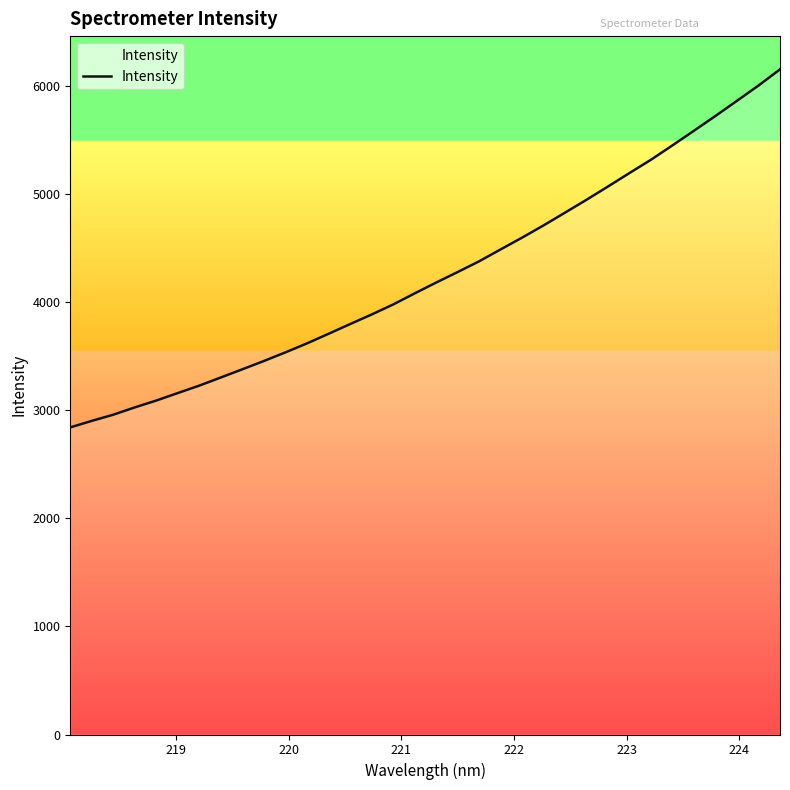

Reading right to left, list all the values displayed in this chart.

6150.8	6001.5	5860.6	5720.6	5584.1	5448.9	5316.0	5192.9	5068.4	4945.7	4826.6	4708.5	4595.0	4486.2	4376.0	4276.6	4179.3	4079.1	3976.6	3883.9	3795.4	3705.7	3617.2	3534.2	3454.5	3377.8	3302.2	3226.8	3158.0	3088.7	3025.2	2957.5	2900.2	2840.0